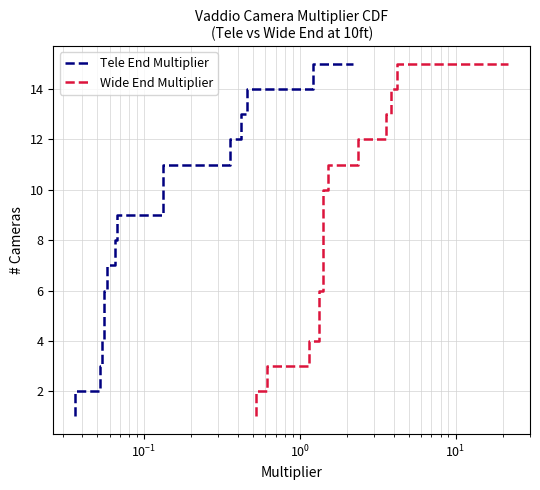

Is the value of Wide End Multiplier at $\mathdefault{10^{0}}$ greater than the value of Tele End Multiplier at 7?

No